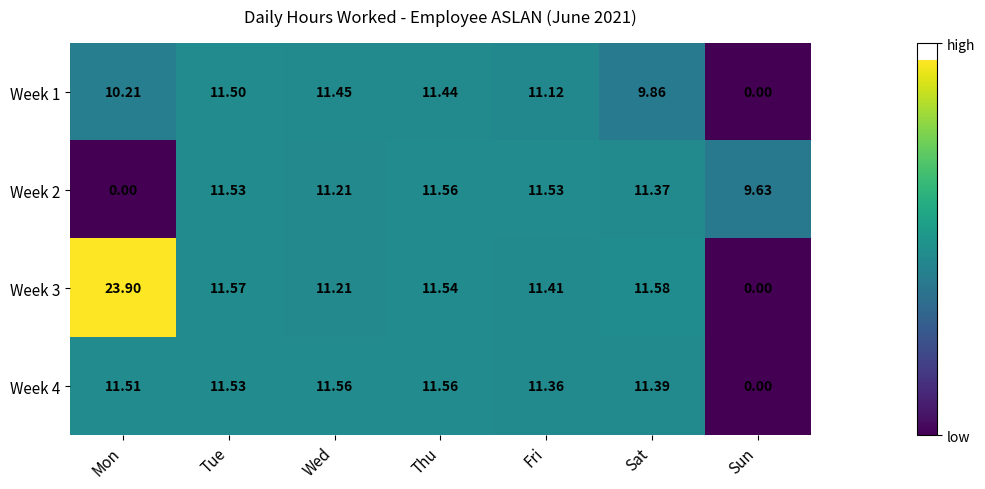

Which series changed the most between Mon and Thu?

Week 3